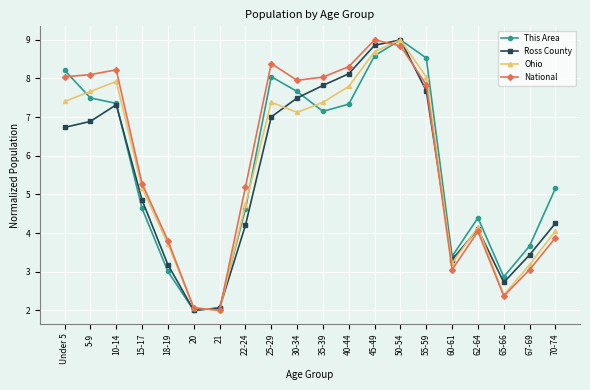

What is the spread (max minus min) of values at 62-64?

0.4